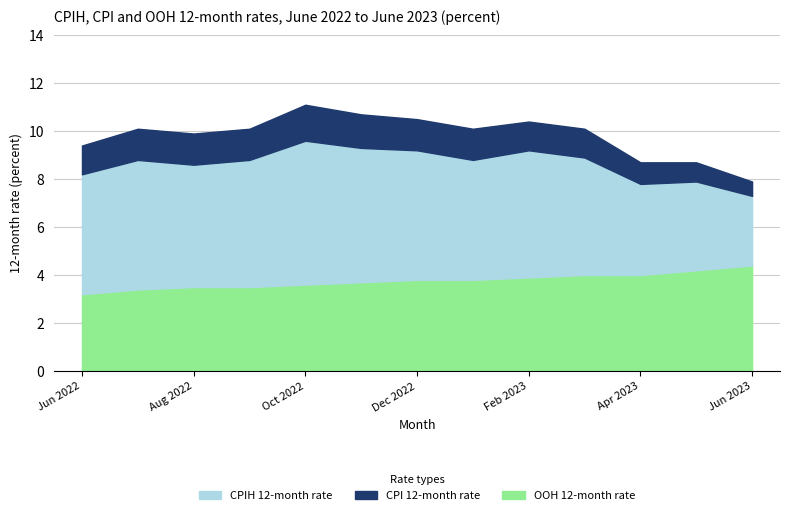

At which category does CPI 12-month rate reach its first local peak?

Jul 2022